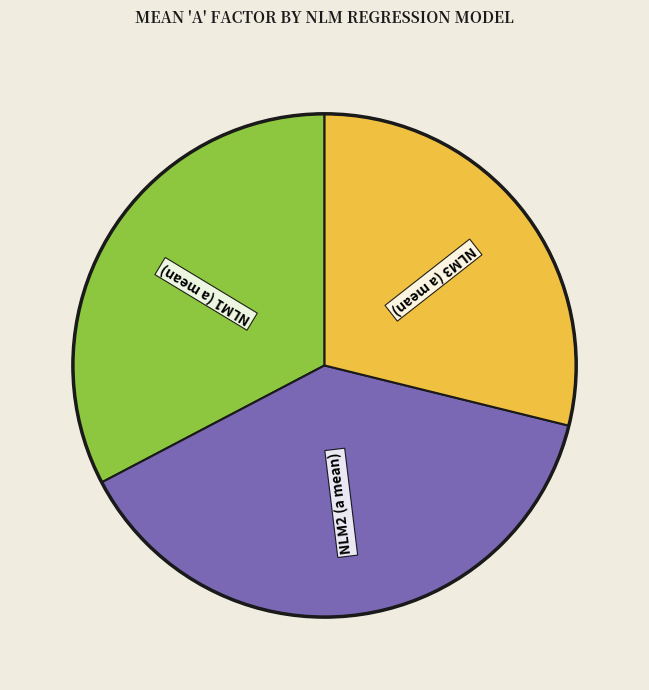

Is it true that NLM1 (a mean) is 41% of the pie?

False